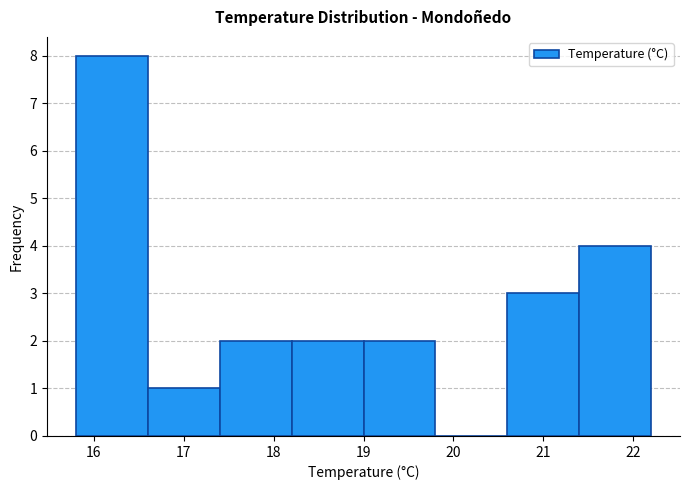

Over which range of the x-axis is the bar tallest?

15.8 to 16.6